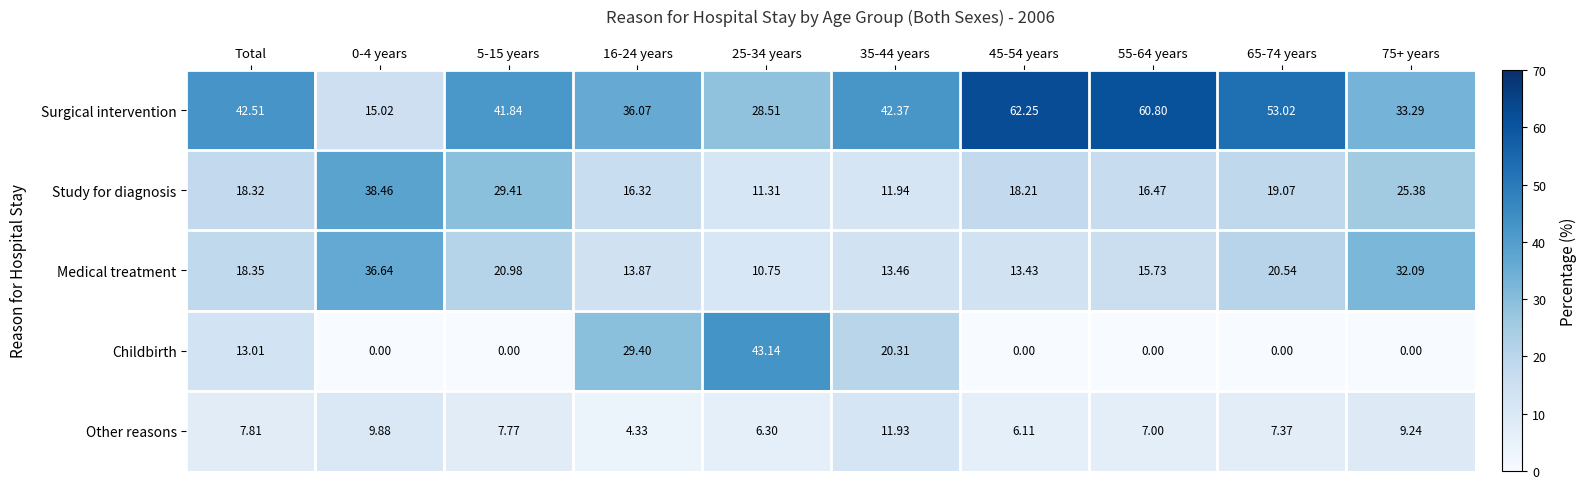

Between 45-54 years and 55-64 years, which series saw the biggest shift?

Medical treatment